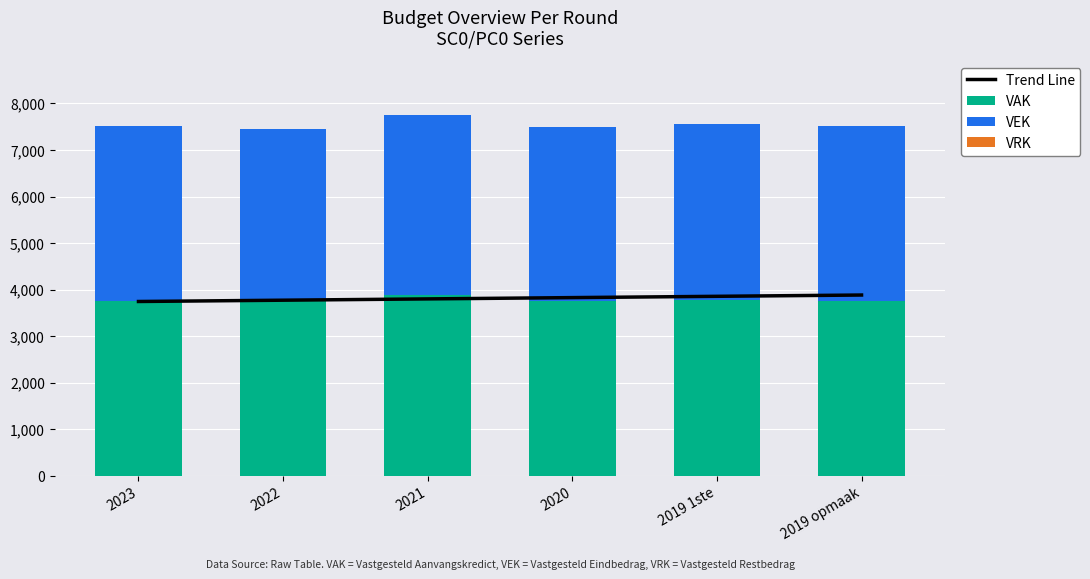

How many groups of bars are there?

6